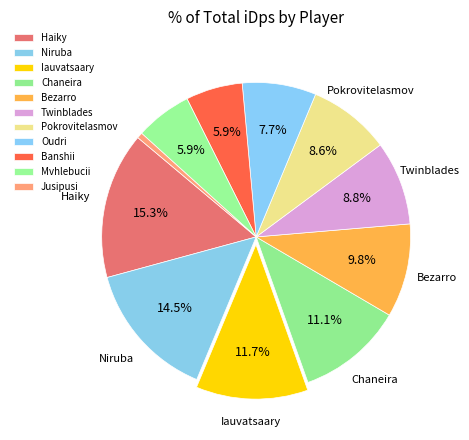

Combined, do Iauvatsaary and Niruba account for over 50%?

No